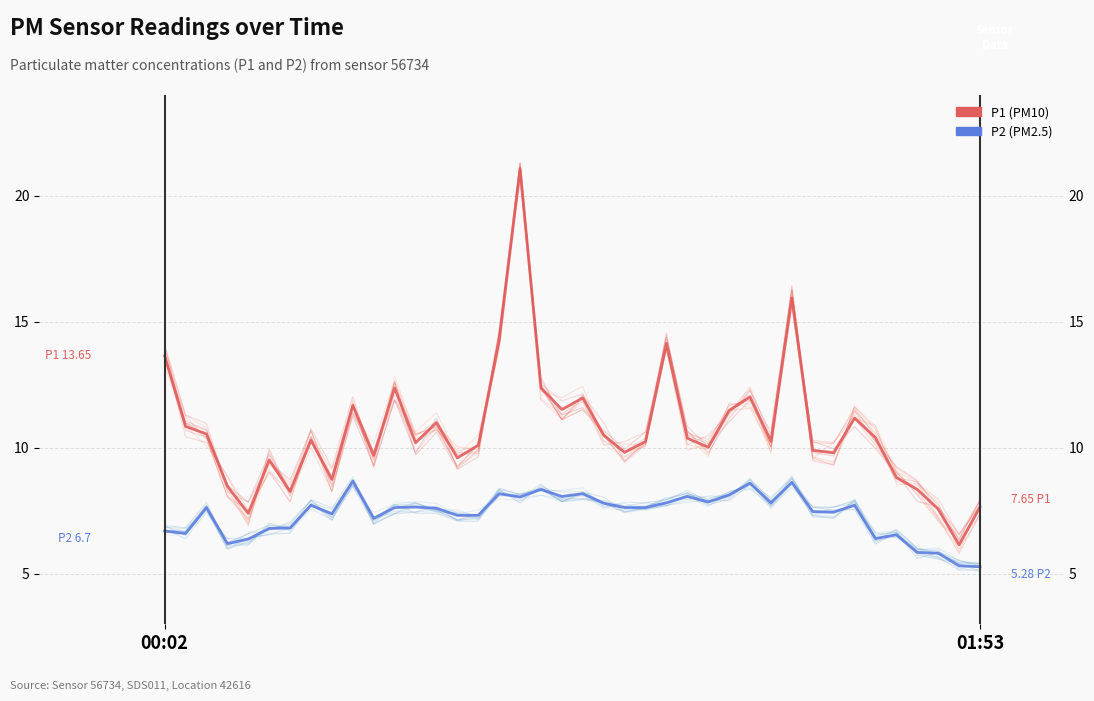

What is the total value across all series at 7?

18.0